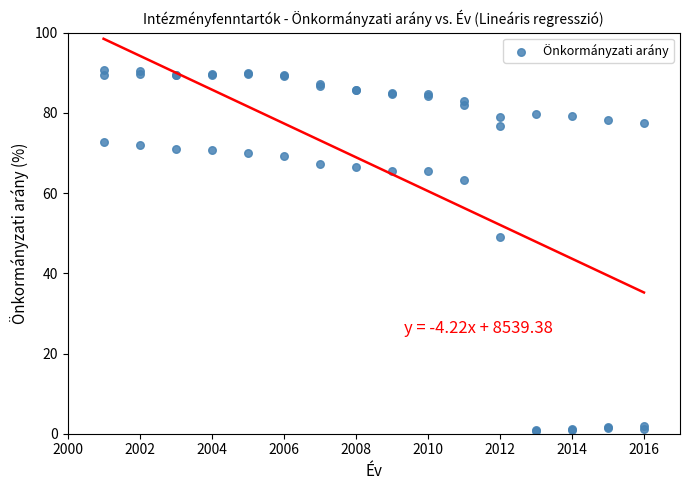

What Y value in the scatter plot is closest to 45?

49.0